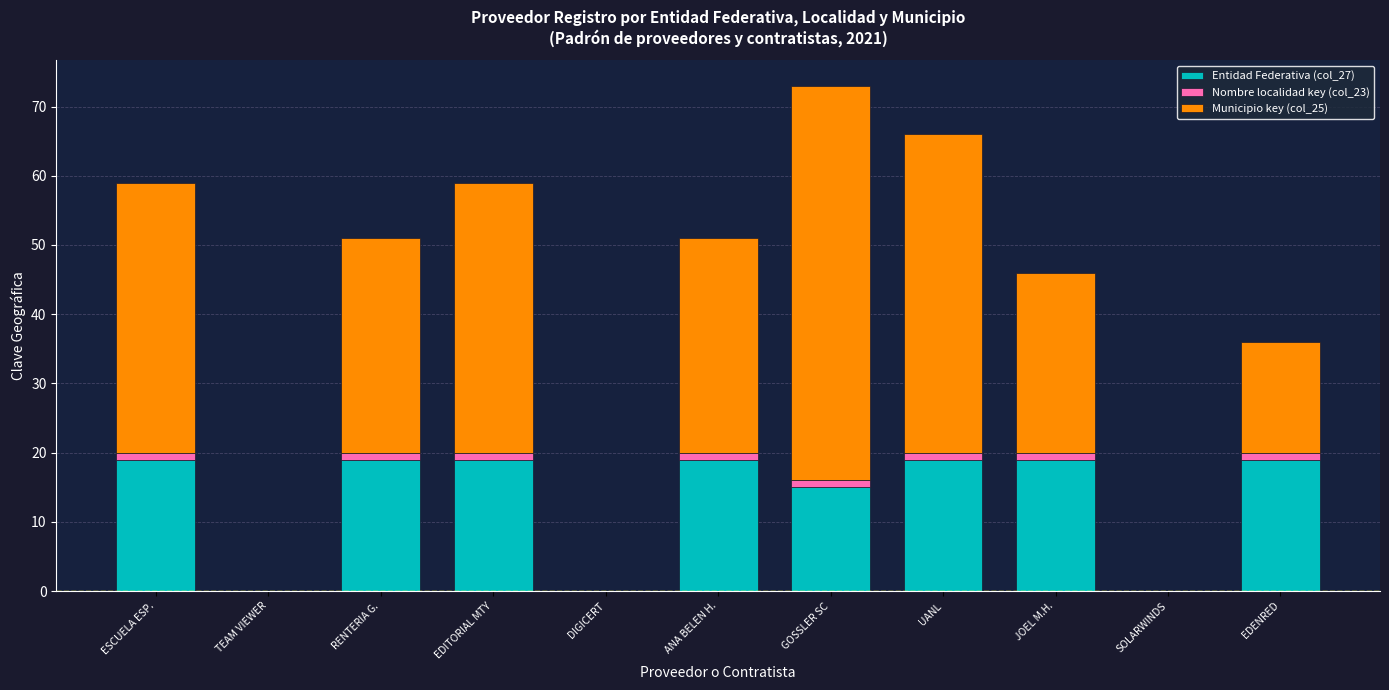

At which category is the sum across all series the highest?

GOSSLER SC